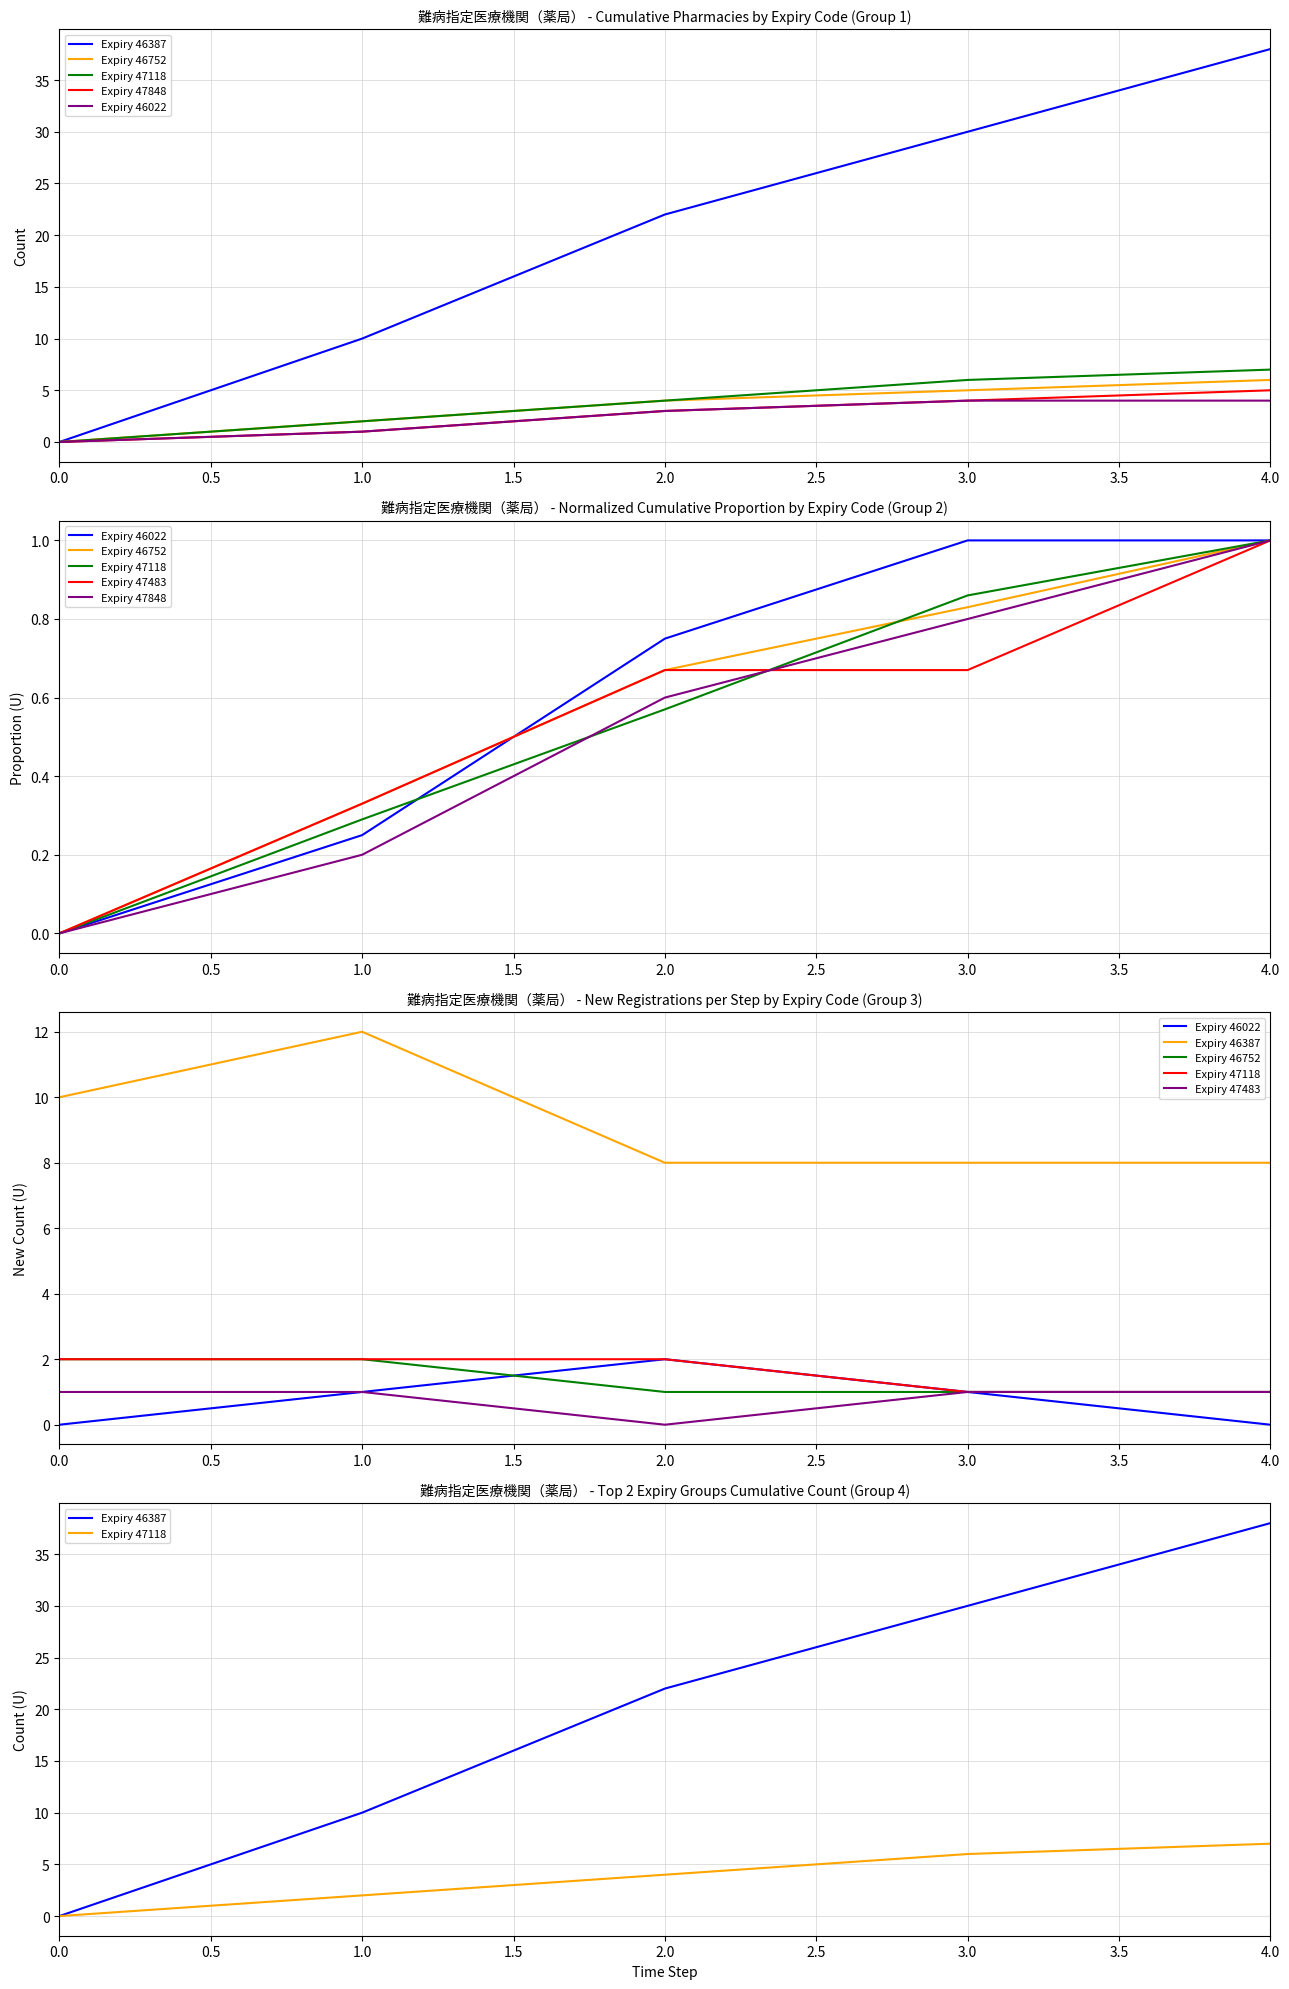

Count the Expiry 47483 values in the range 1 to 2.

4